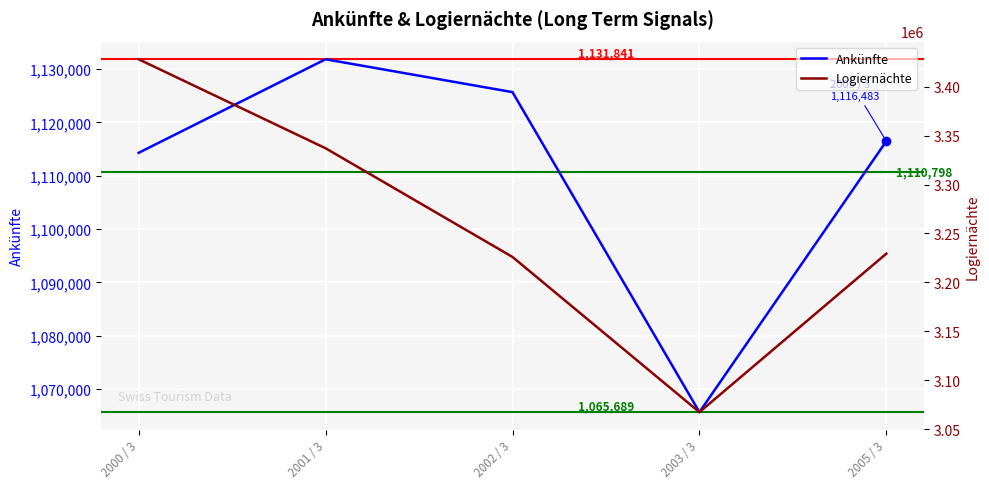

Where is Ankünfte nearest to the value 1098765?

2000 / 3